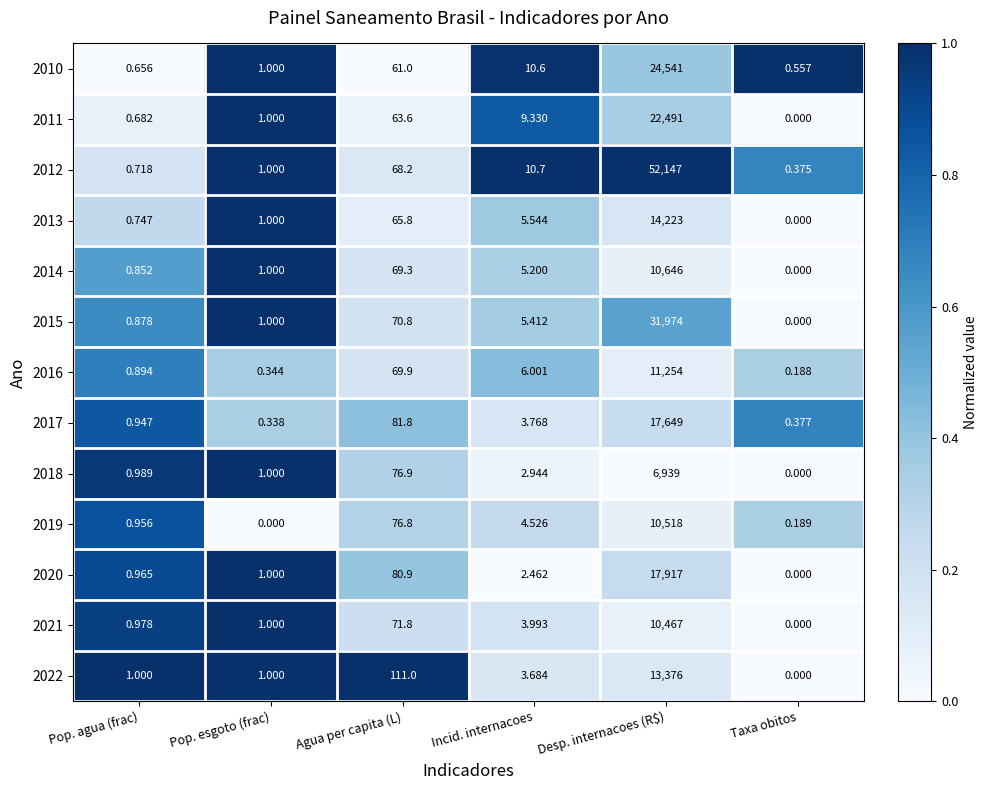

At how many categories does at least one series exceed 0?

6